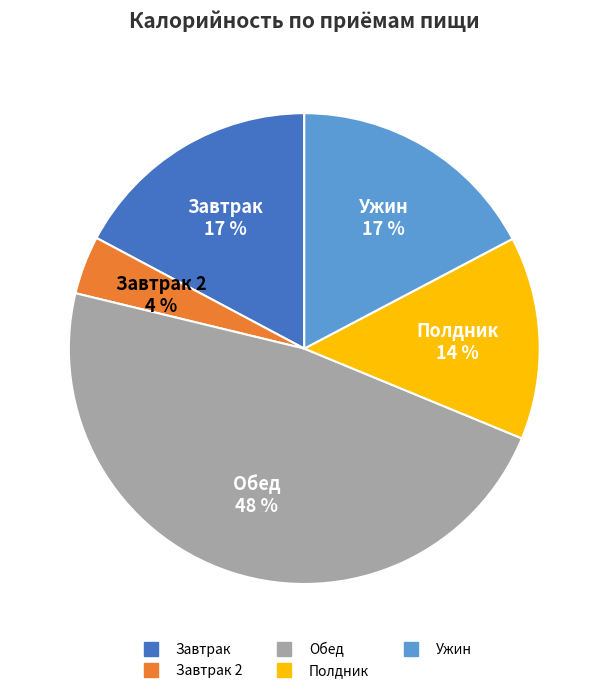

Is there any slice that represents more than half of the pie?

No